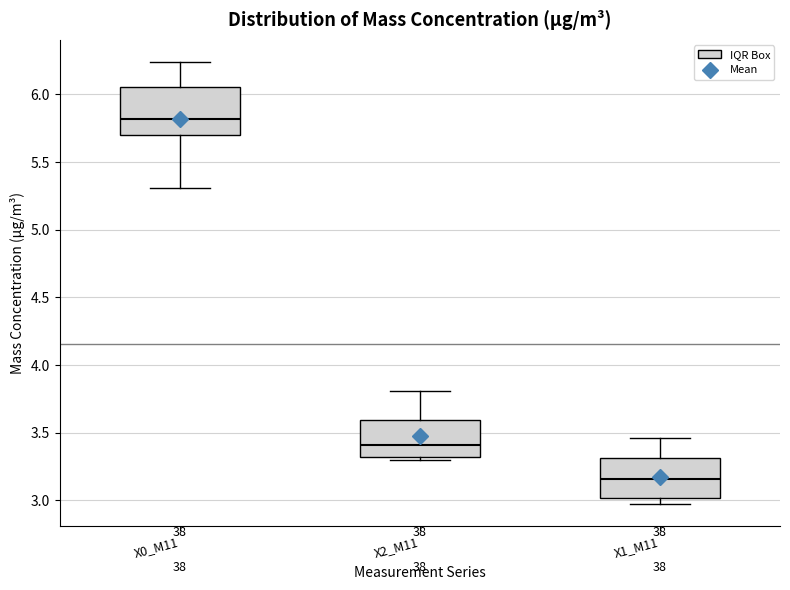

Comparing the boxes themselves (not the whiskers), which one is the tallest?

X0_M11